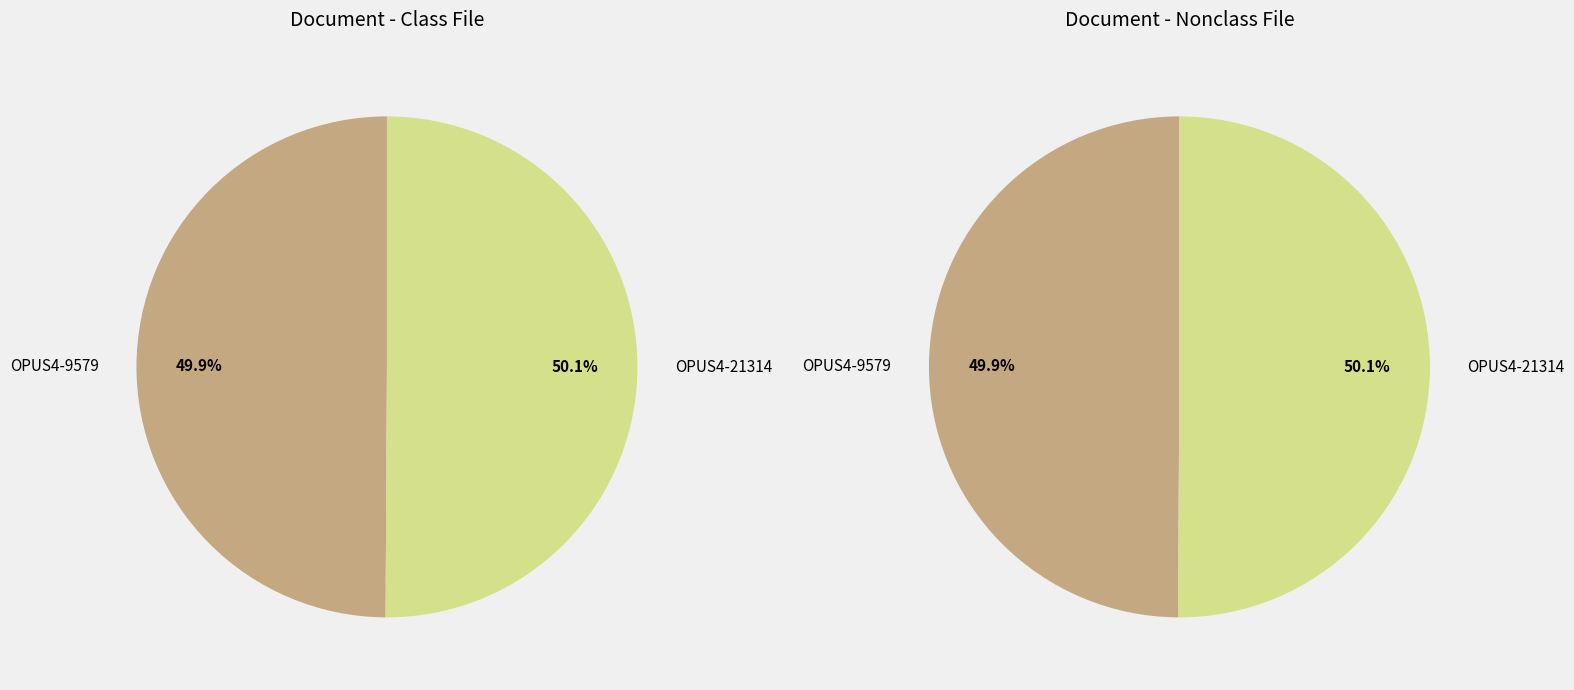

Which category accounts for the majority?

OPUS4-21314